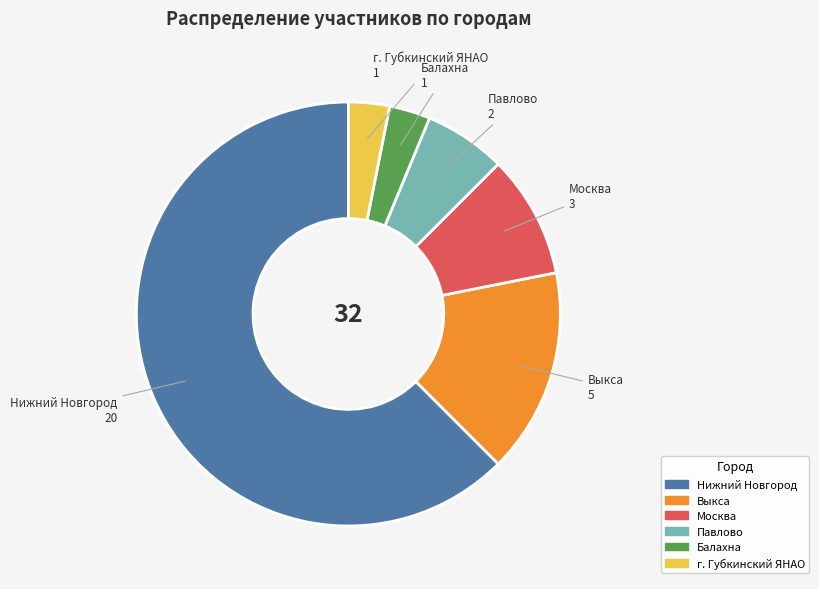

Is there any slice that represents more than half of the pie?

Yes